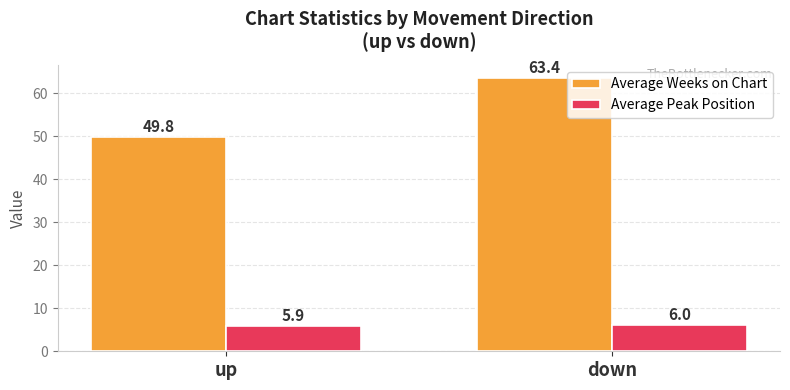

True or false: Average Peak Position has a value of 6.0 at down.

True